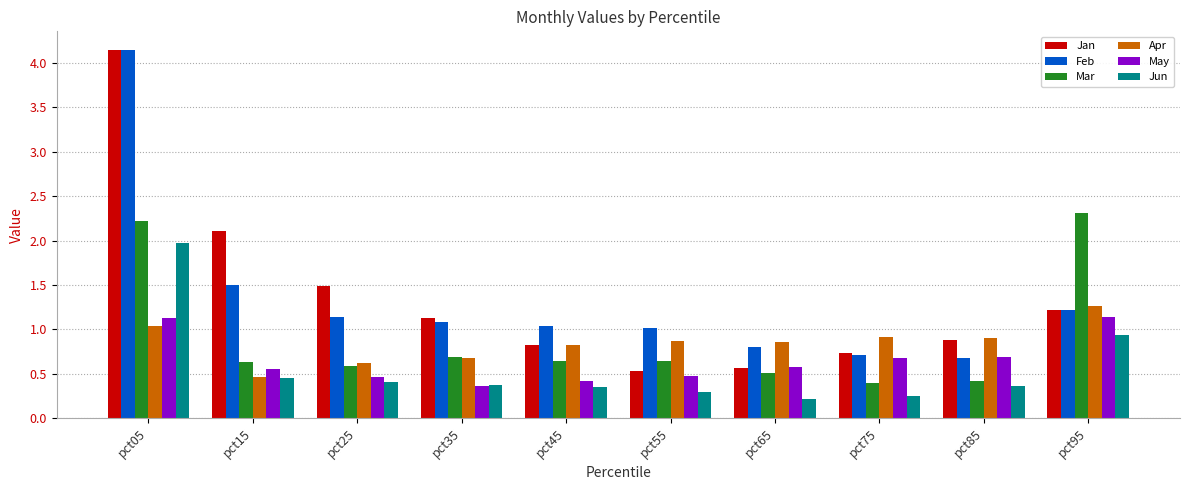

At how many categories does at least one series exceed 0?

10